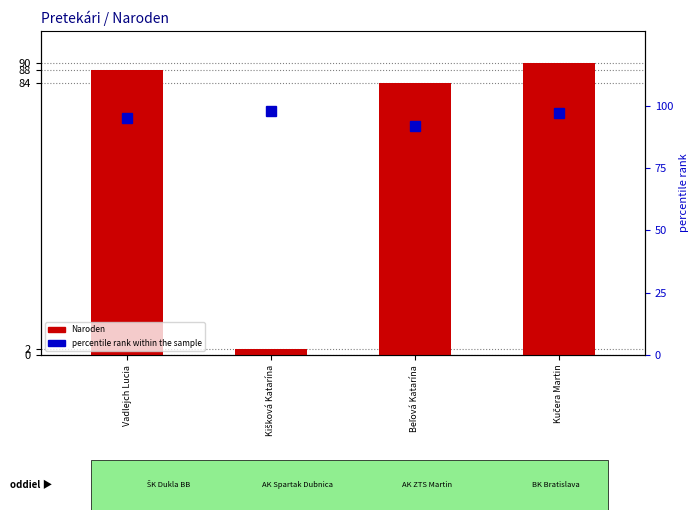

Rank the series at Kučera Martin from highest to lowest value.

percentile rank within the sample, Naroden